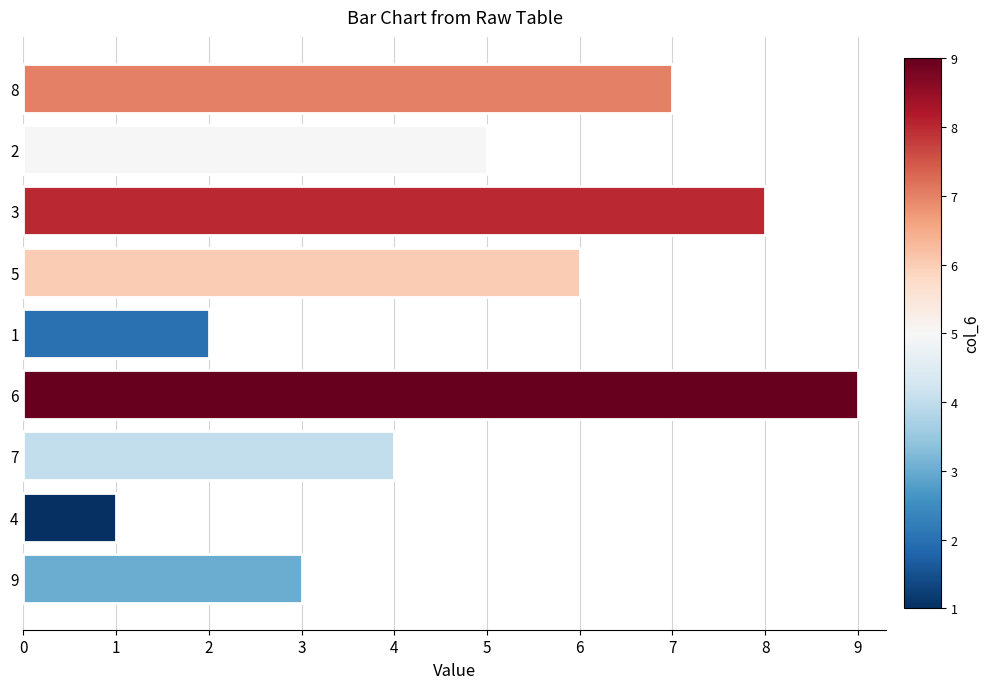

What is the maximum value shown in the chart?

9